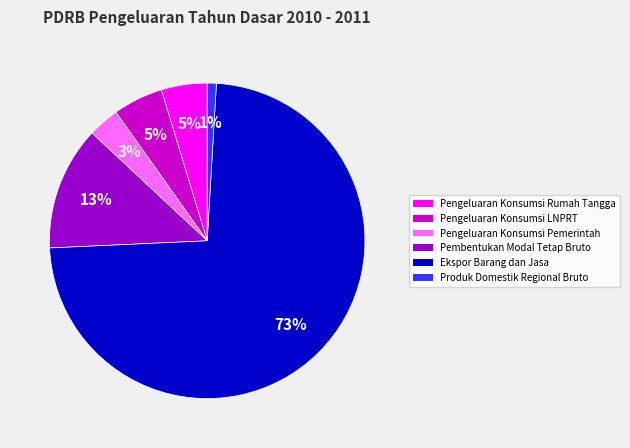

Does Ekspor Barang dan Jasa account for over 50% of the chart?

Yes